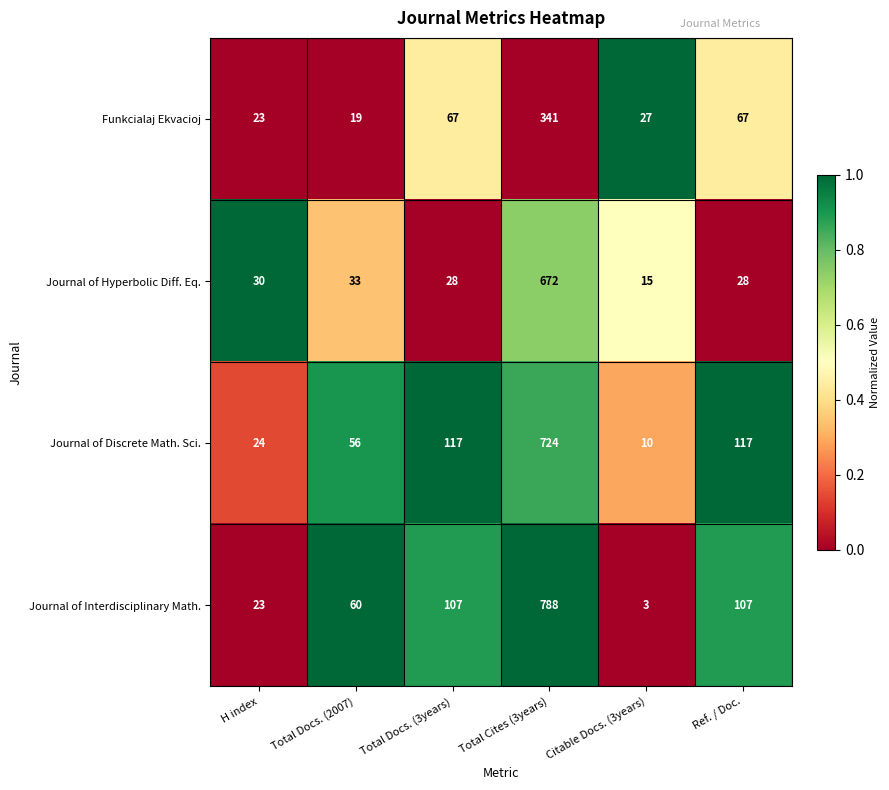

Reading left to right, transcribe all the data shown in this chart.

Funkcialaj Ekvacioj: H index=23	Total Docs. (2007)=19	Total Docs. (3years)=67	Total Cites (3years)=341	Citable Docs. (3years)=27	Ref. / Doc.=67
Journal of Hyperbolic Diff. Eq.: H index=30	Total Docs. (2007)=33	Total Docs. (3years)=28	Total Cites (3years)=672	Citable Docs. (3years)=15	Ref. / Doc.=28
Journal of Discrete Math. Sci.: H index=24	Total Docs. (2007)=56	Total Docs. (3years)=117	Total Cites (3years)=724	Citable Docs. (3years)=10	Ref. / Doc.=117
Journal of Interdisciplinary Math.: H index=23	Total Docs. (2007)=60	Total Docs. (3years)=107	Total Cites (3years)=788	Citable Docs. (3years)=3	Ref. / Doc.=107